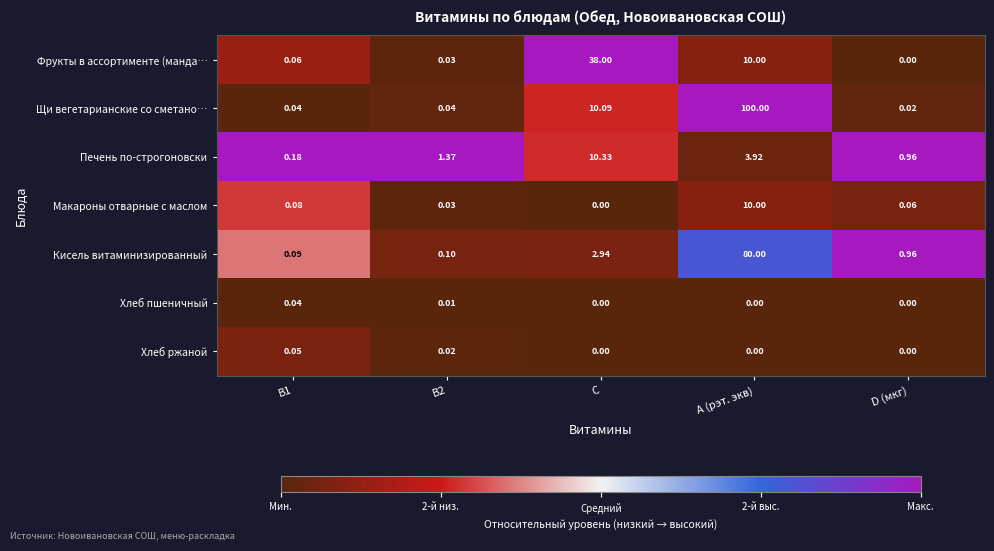

At which category is the sum across all series the highest?

A (рэт. экв)